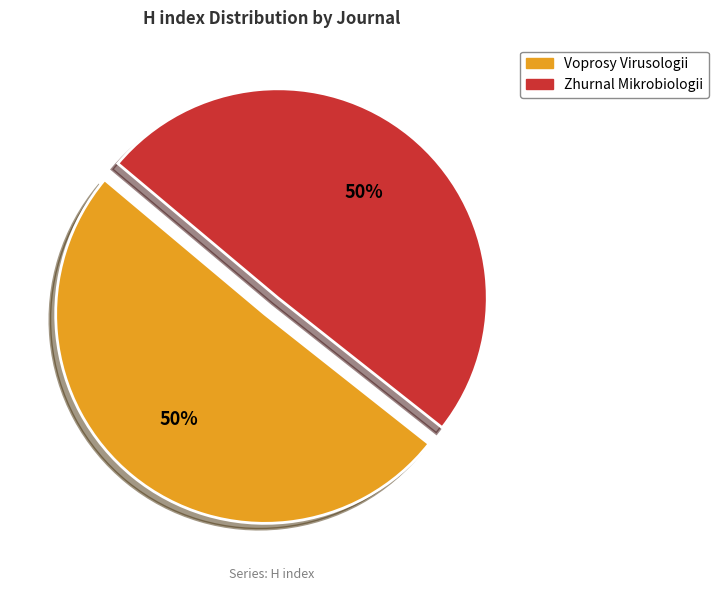

To the nearest percent, what portion does Zhurnal Mikrobiologii represent?

50%